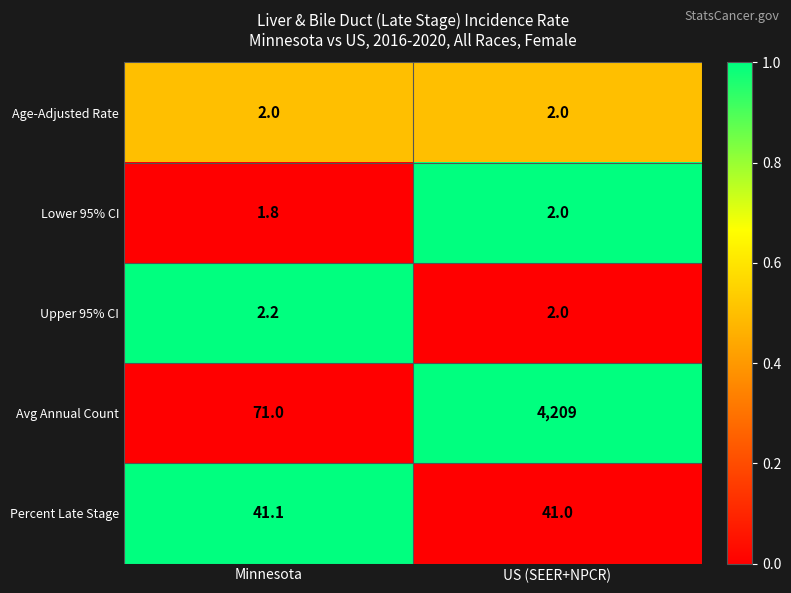

Reading left to right, list all the values displayed in this chart.

Age-Adjusted Rate: 2.0	2.0
Lower 95% CI: 1.8	2.0
Upper 95% CI: 2.2	2.0
Avg Annual Count: 71.0	4209.0
Percent Late Stage: 41.1	41.0